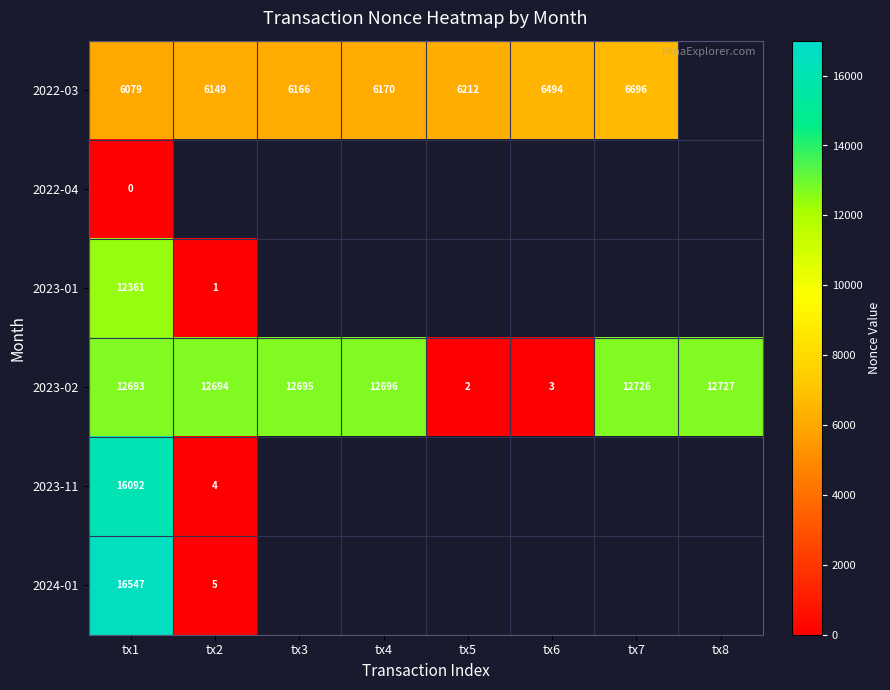

At which category is the sum across all series the highest?

tx1